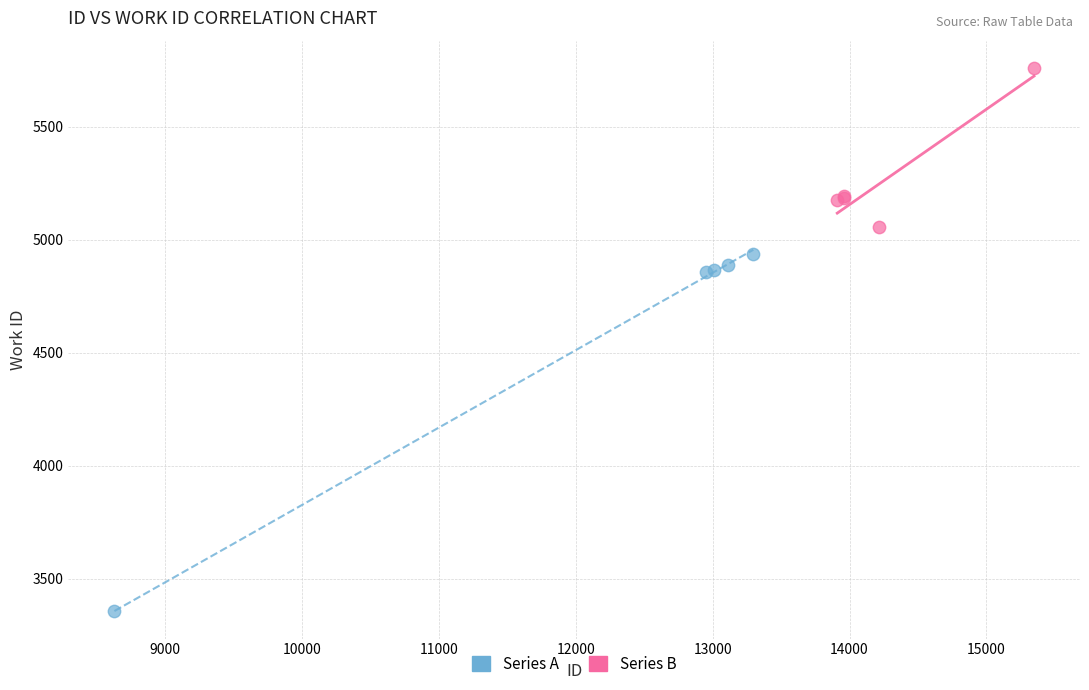

What are all the series names shown in the legend?

Series A, Series B